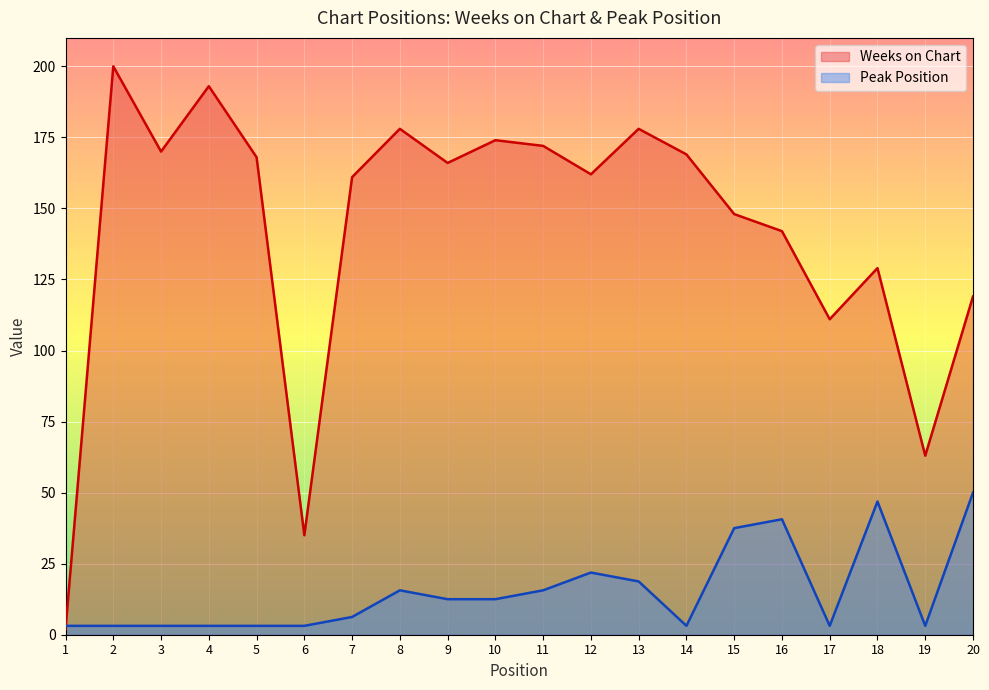

Rank the series by their maximum value, from lowest to highest.

Peak Position, Weeks on Chart